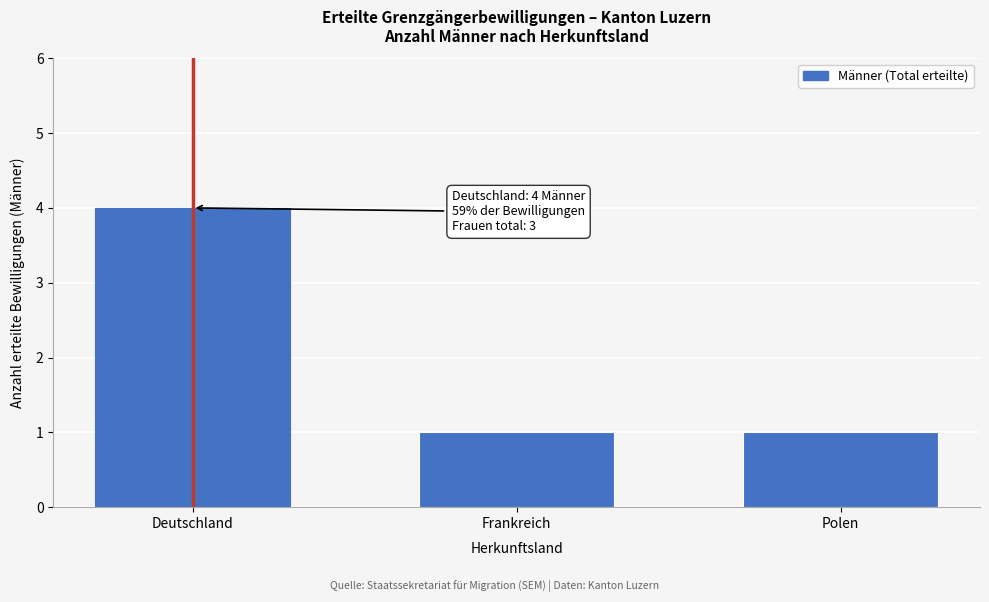

Reading left to right, what are all the values shown in this chart?

Deutschland=4	Frankreich=1	Polen=1